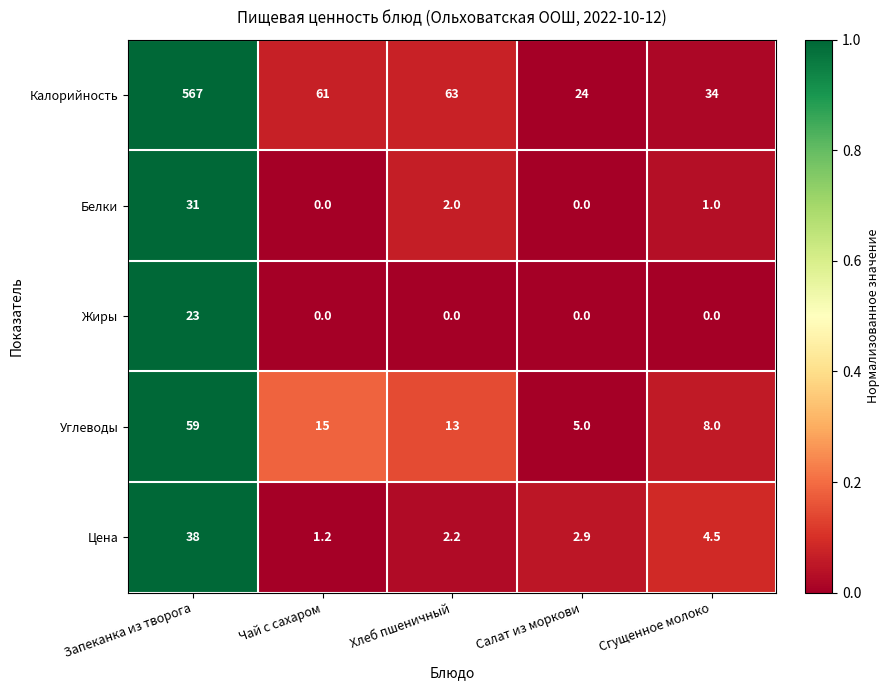

At how many categories does at least one series exceed 0?

5